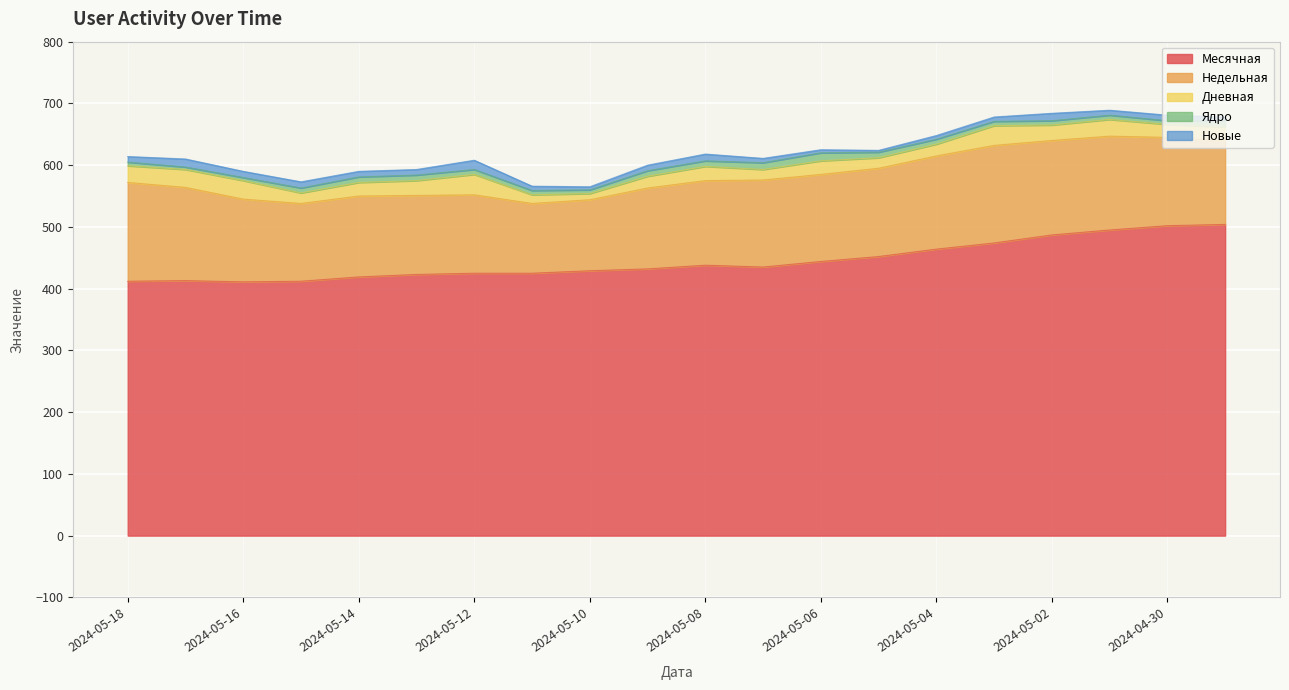

At which label is Новые closest to 9?

2024-05-18